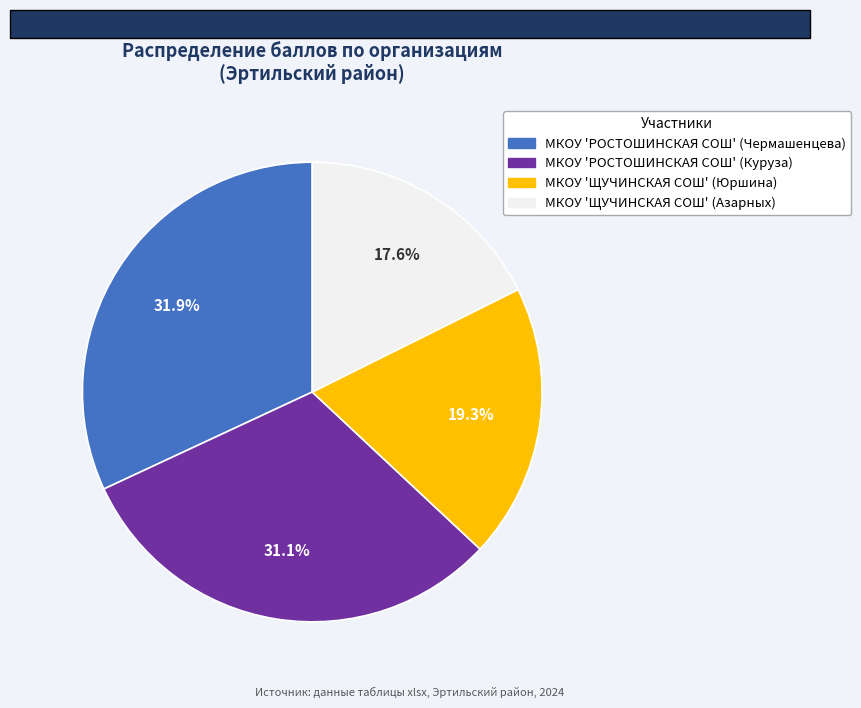

Which category has the smallest portion of the pie?

МКОУ 'ЩУЧИНСКАЯ СОШ' (Азарных)